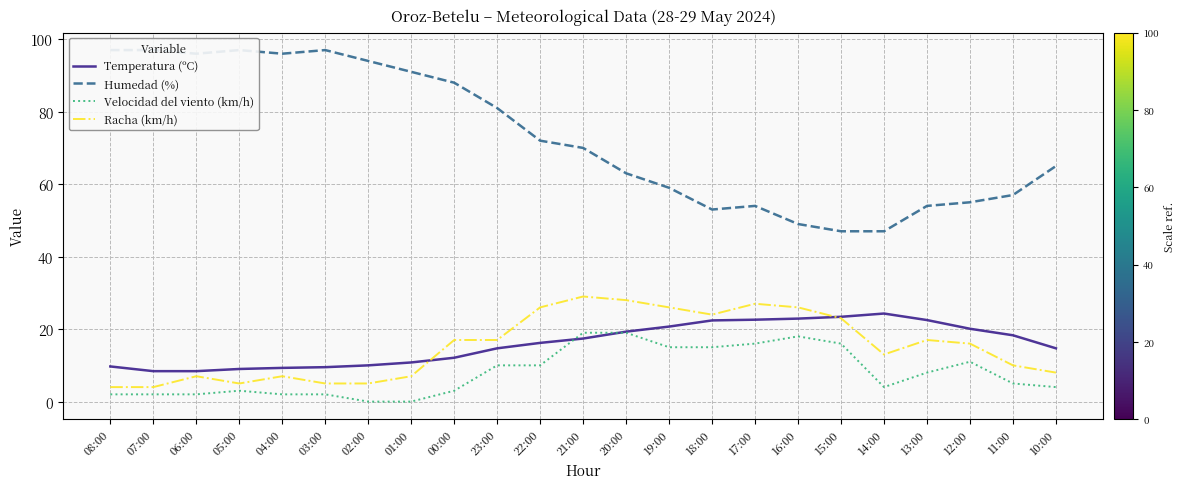

True or false: Racha (km/h) has more than 0 points higher than both neighbors.

True